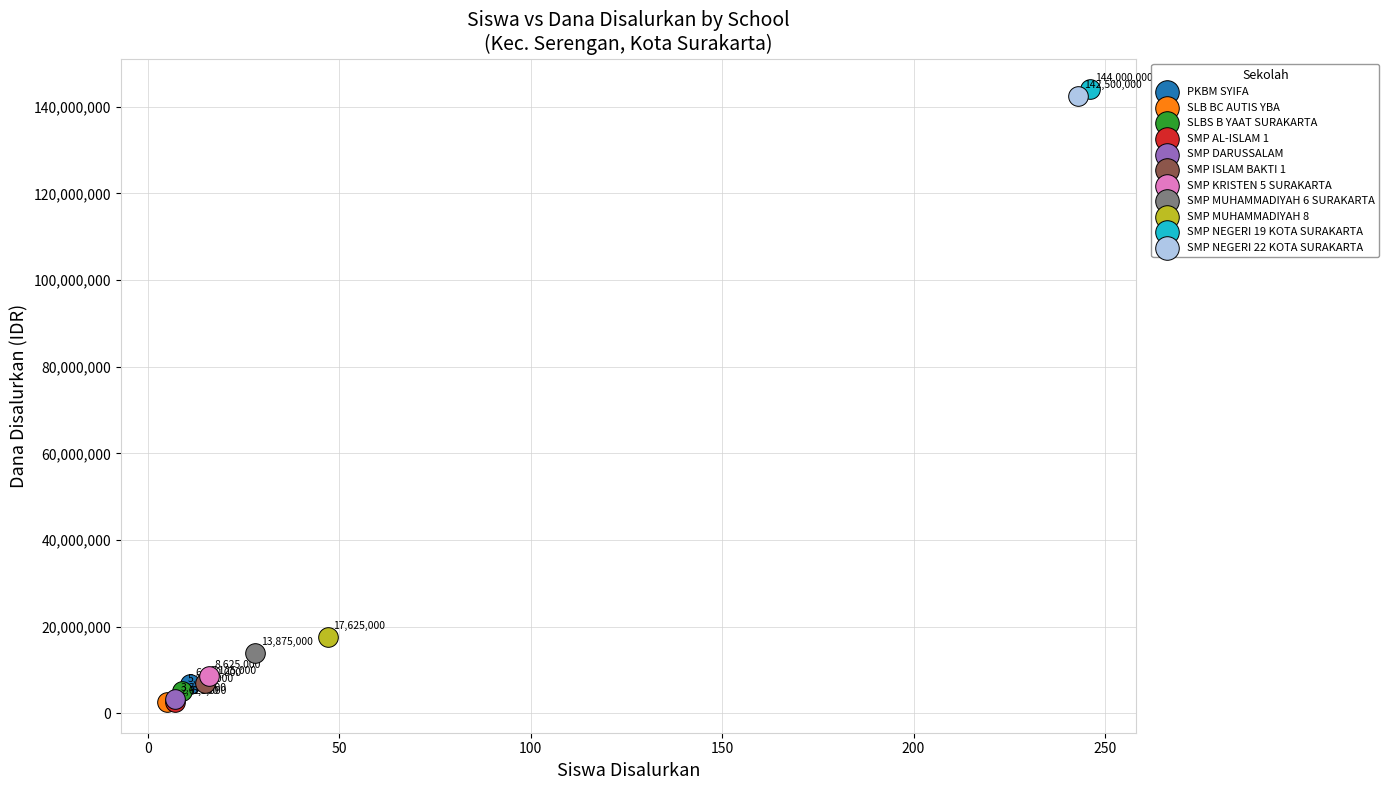

Which series reaches the maximum Y coordinate?

SMP NEGERI 19 KOTA SURAKARTA